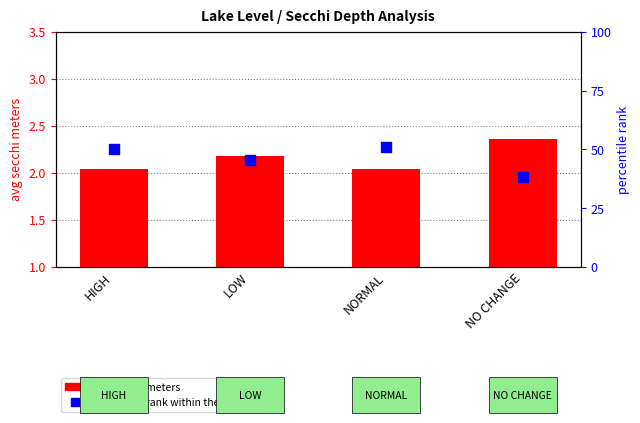

At which category is the sum across all series the highest?

NORMAL